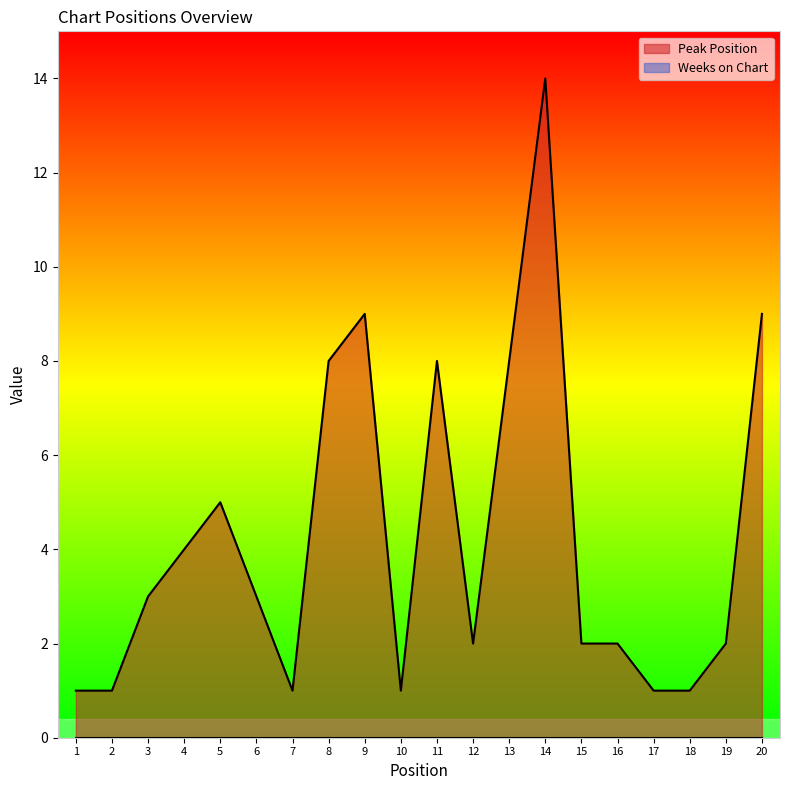

Reading left to right, what are all the values shown in this chart?

1	1	3	4	5	3	1	8	9	1	8	2	8	14	2	2	1	1	2	9